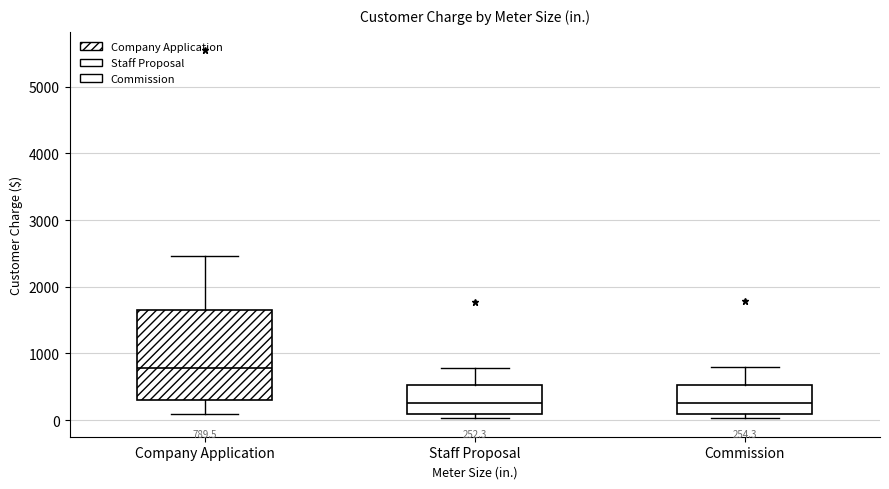

Which box has the highest median line?

Company Application